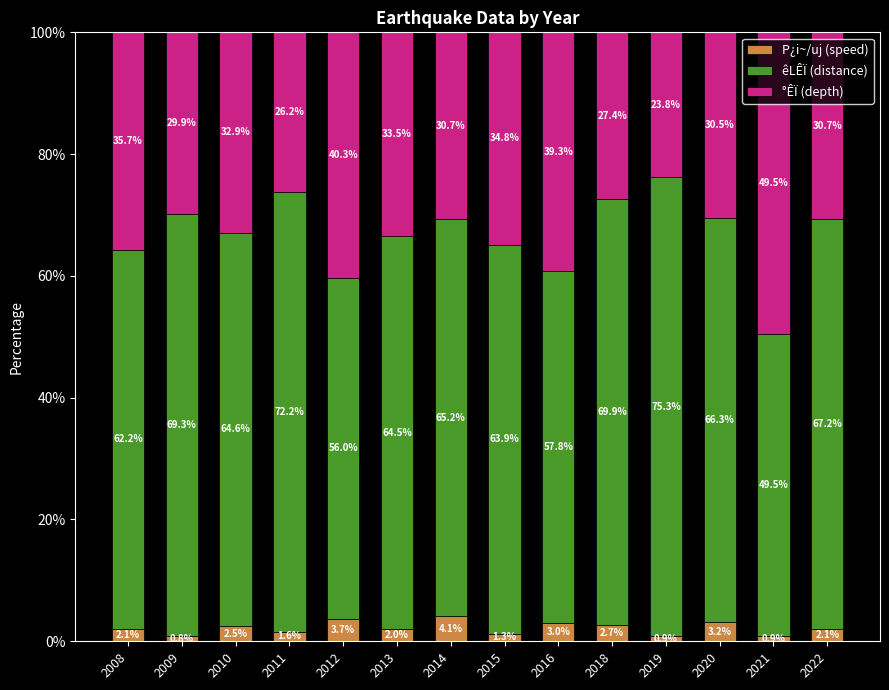

What is the sum of the P¿i~/uj (speed) values at 2010 and 2018?

5.2